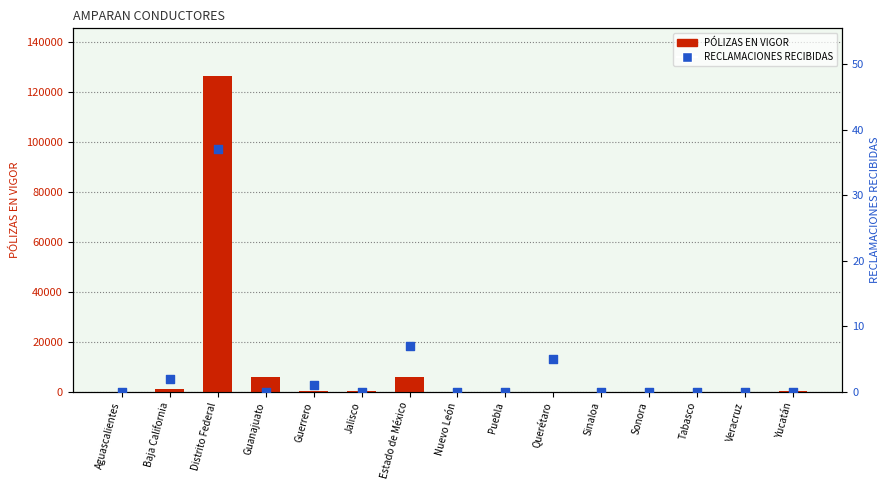

What are all the series names shown in the legend?

PÓLIZAS EN VIGOR, RECLAMACIONES RECIBIDAS